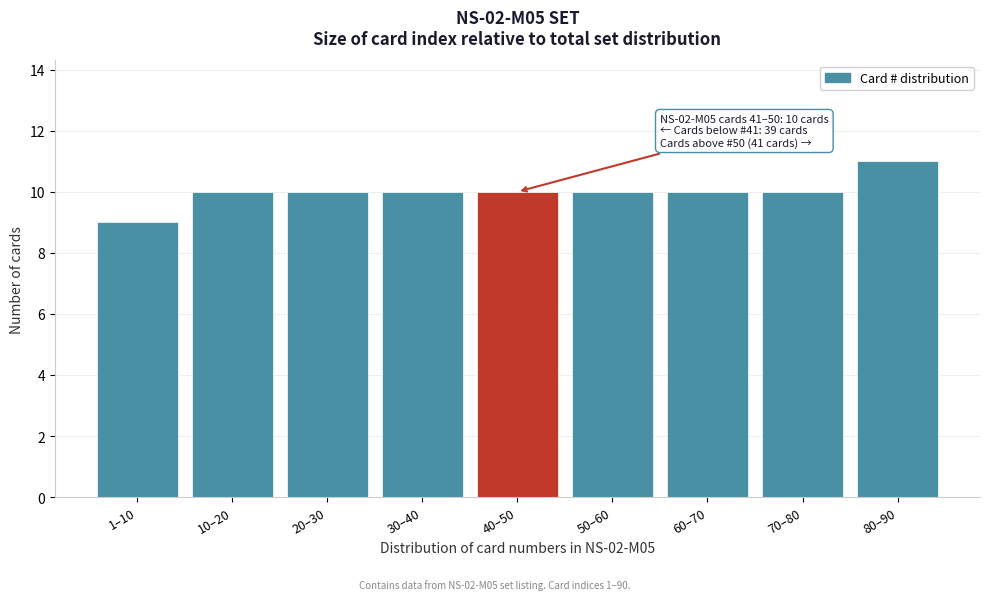

Reading left to right, extract all data points from this chart.

9	10	10	10	10	10	10	10	11